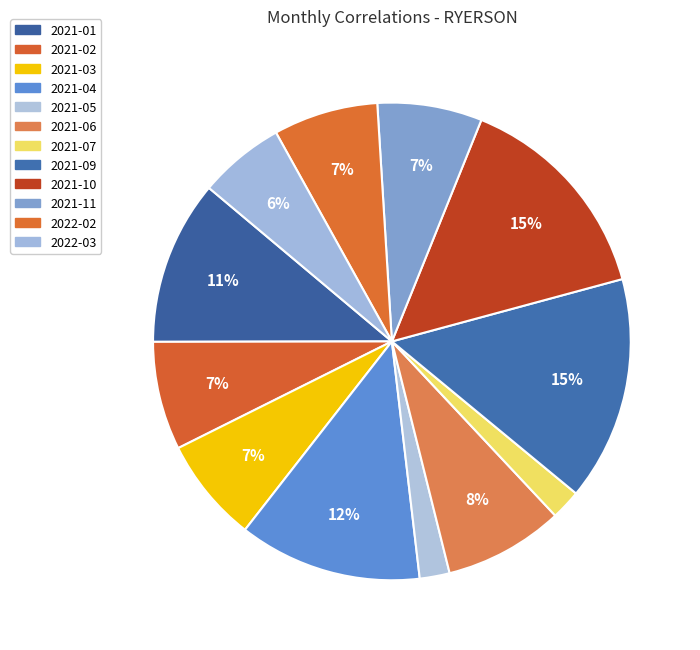

To the nearest percent, what is the average slice percentage?

8%